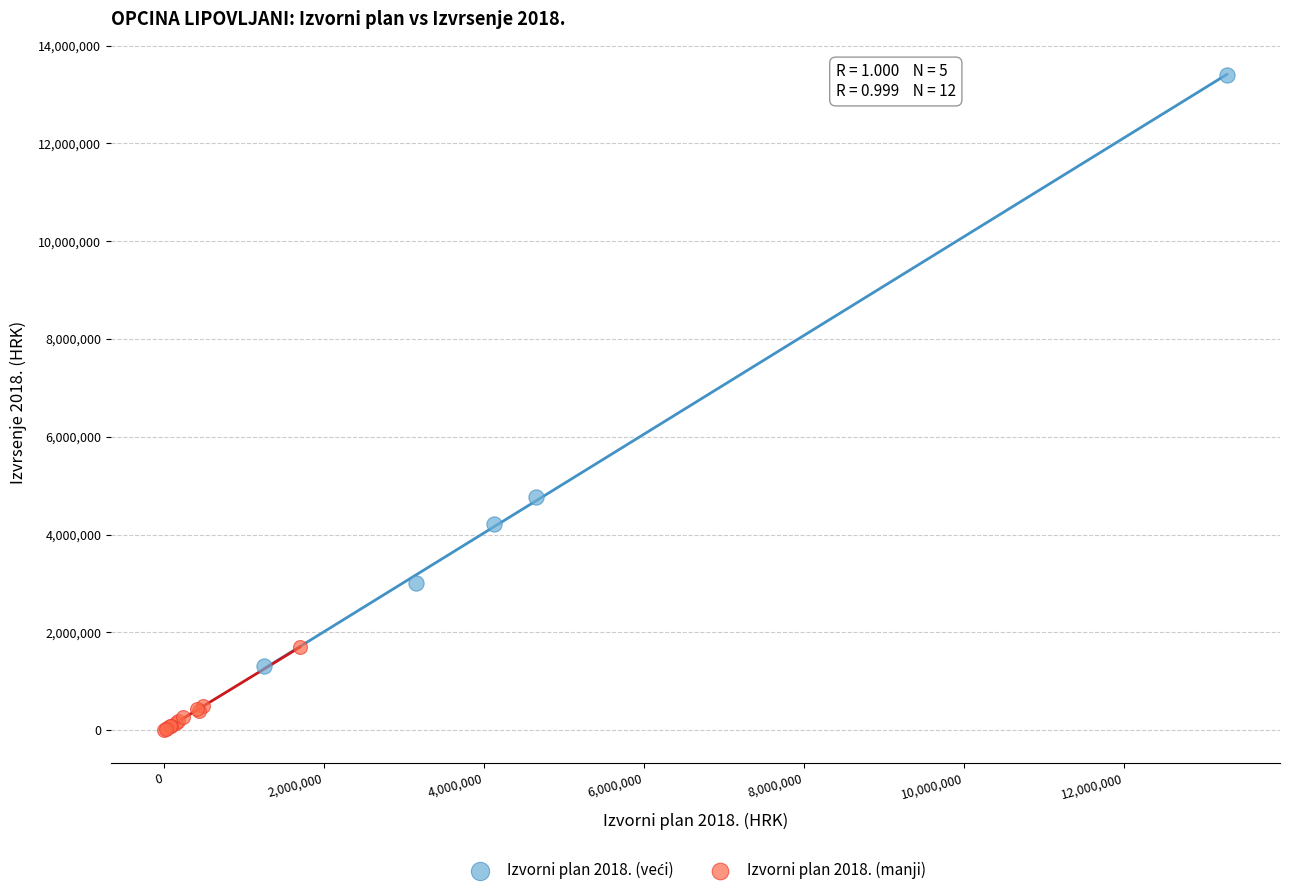

Which series contains the lowest Y value?

Izvorni plan 2018. (manji)